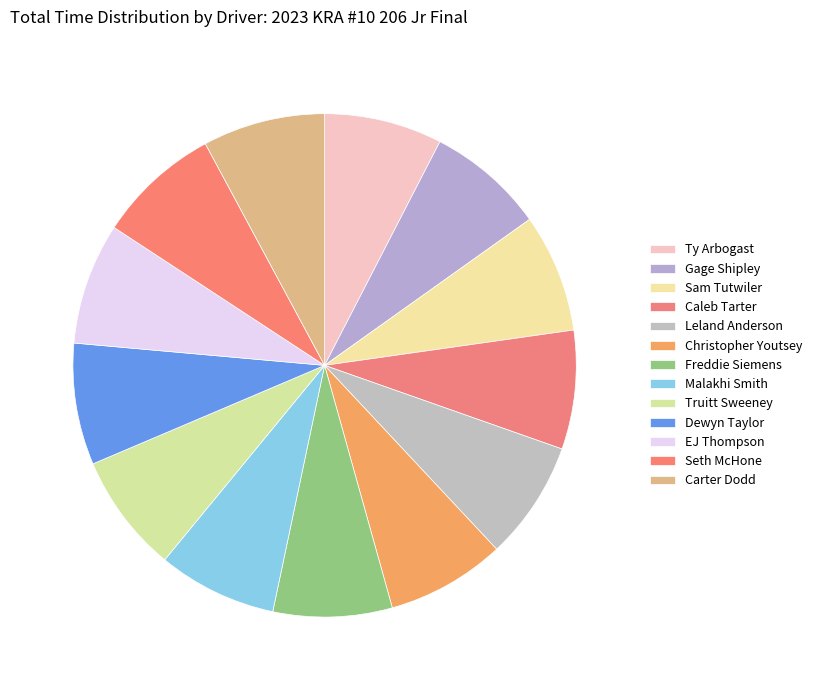

The Leland Anderson slice represents 1% of the pie. True or false?

False